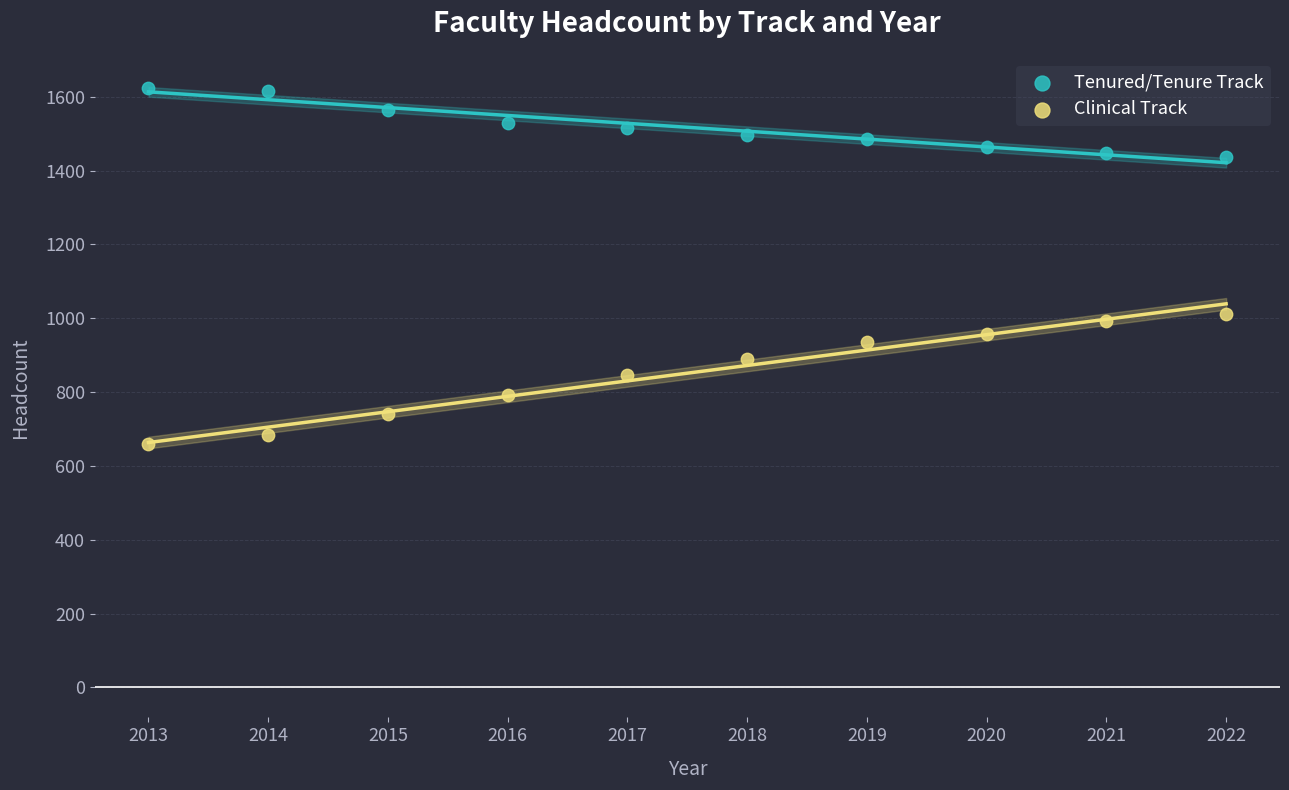

Across all data points, what is the range of X values (max minus min)?

9